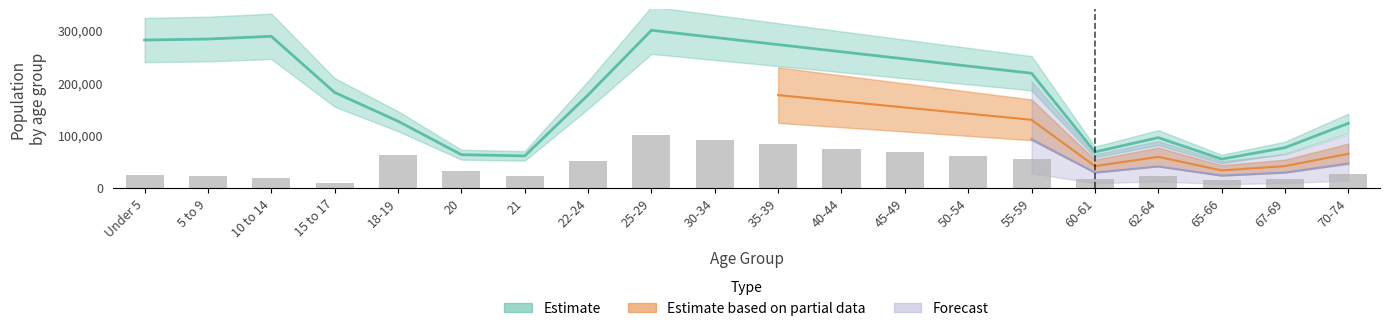

Is it true that Madison County equals 231818.2 at 50-54?

True